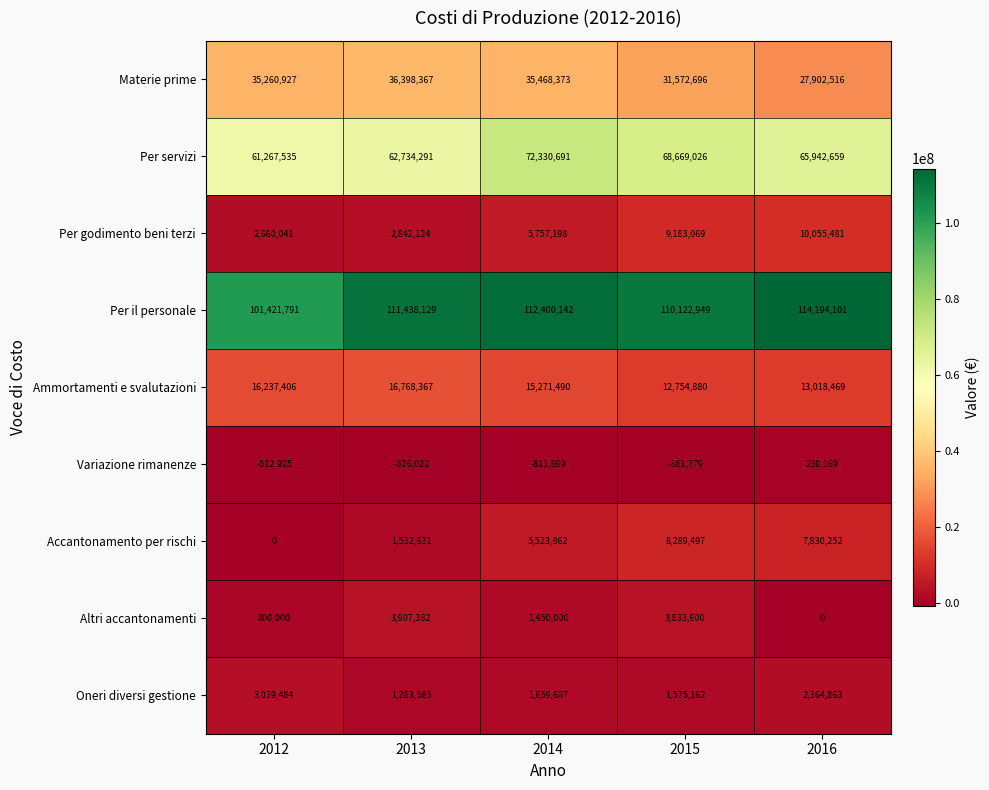

What is the difference between the maximum and second lowest values in the Per il personale series?

4071152